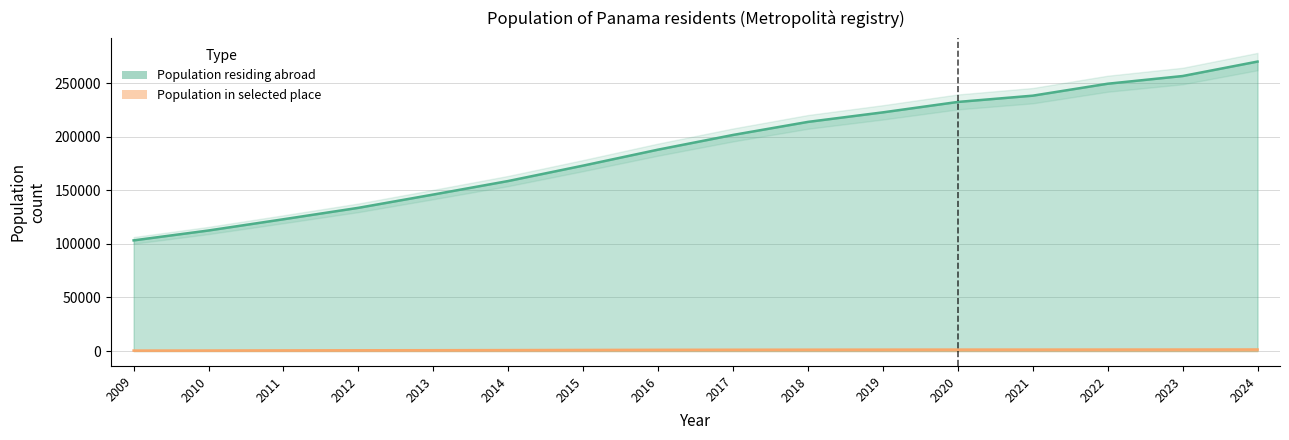

True or false: Population residing abroad has more than 1 points higher than both neighbors.

False